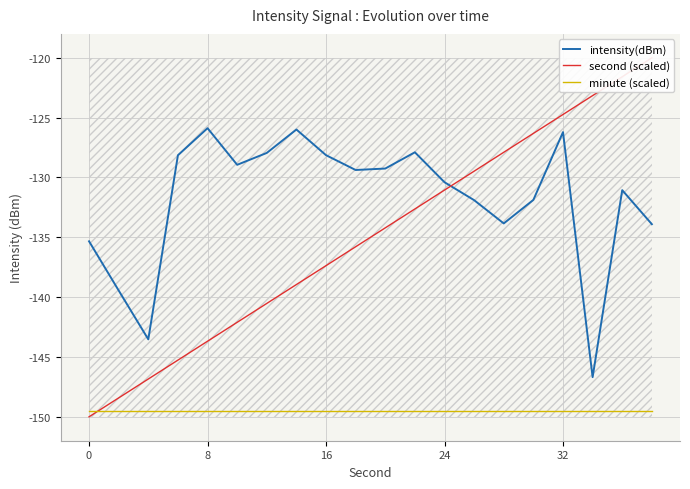

True or false: minute (scaled) has a value of -57.0 at 24.

False